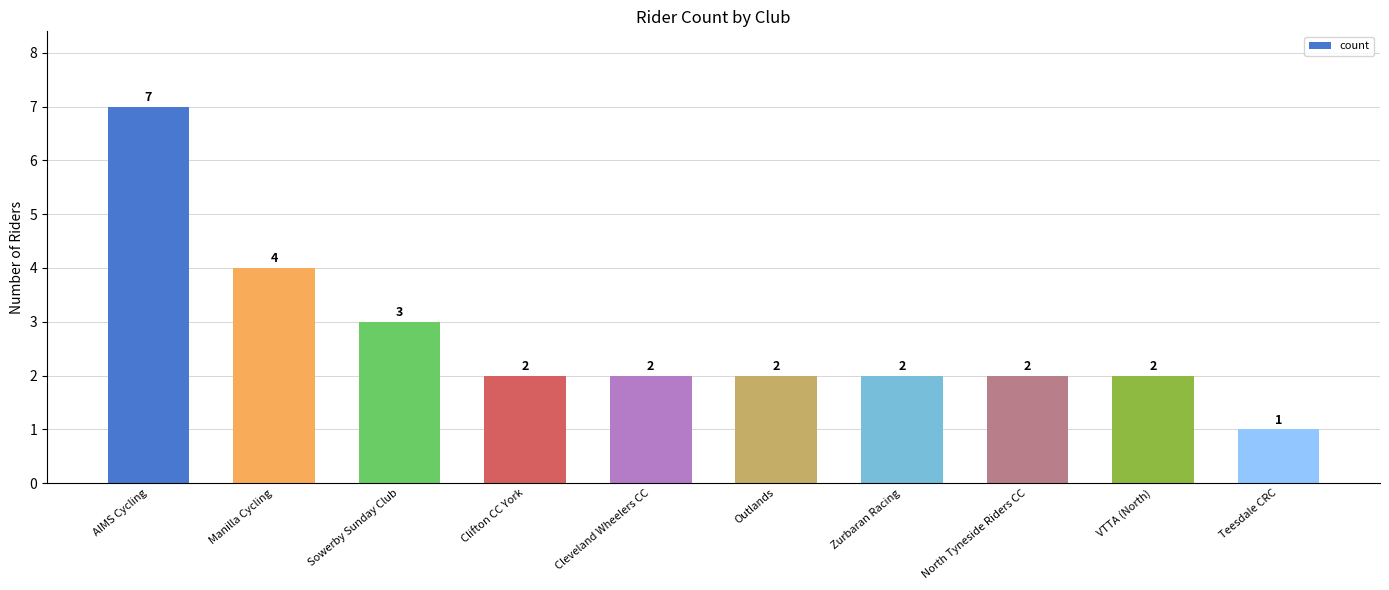

Approximately how many times larger is the value at Teesdale CRC compared to Clifton CC York?

0.5